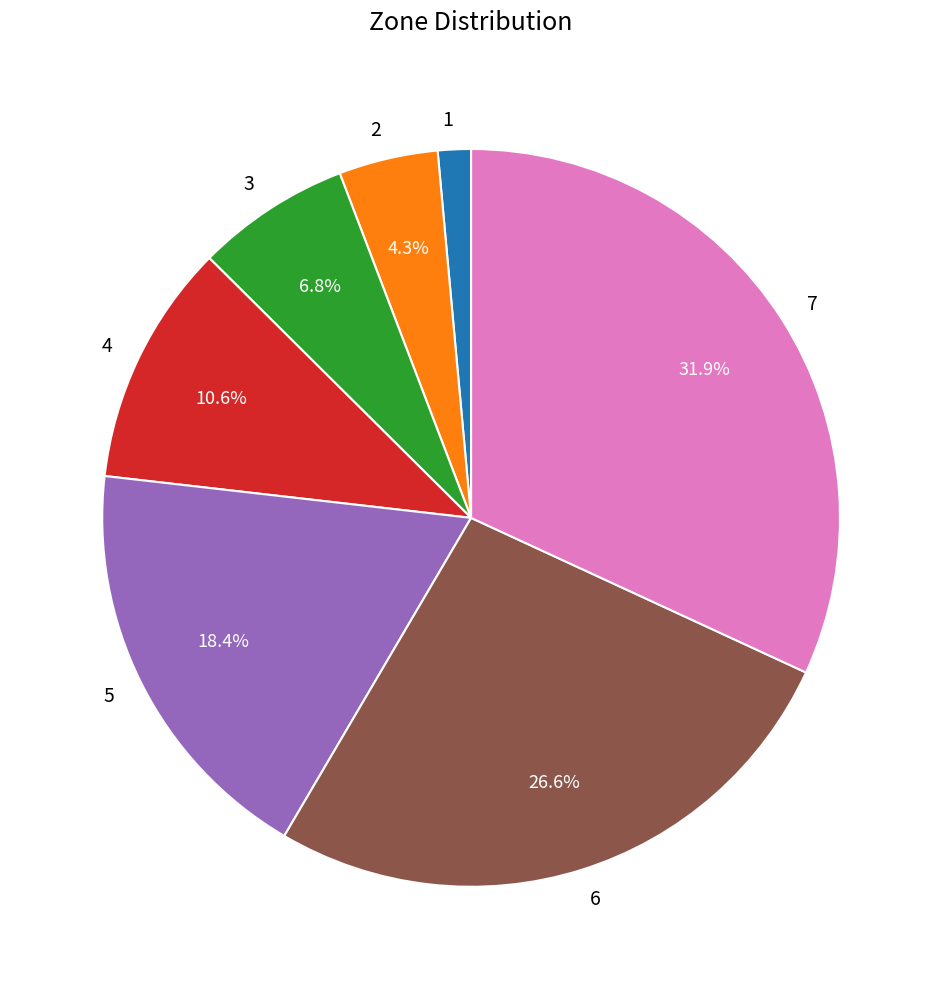

How much of the chart is everything except 4?

89.4%